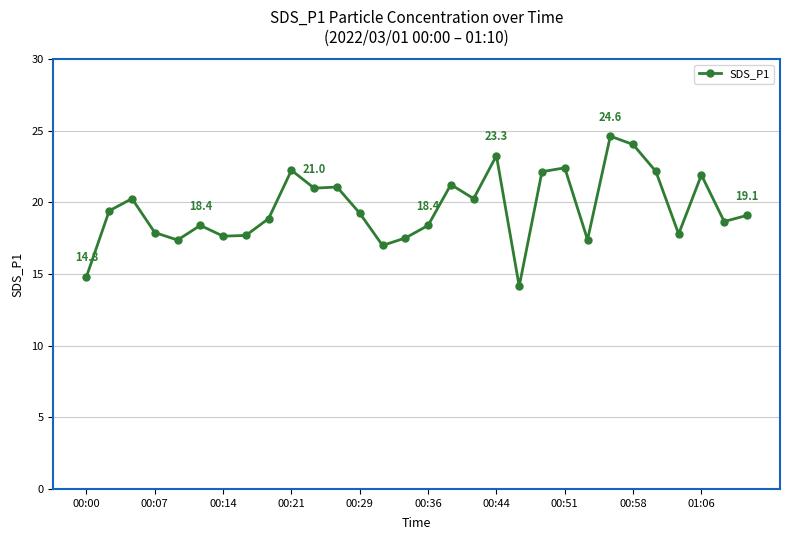

How many lines are shown in the chart?

1